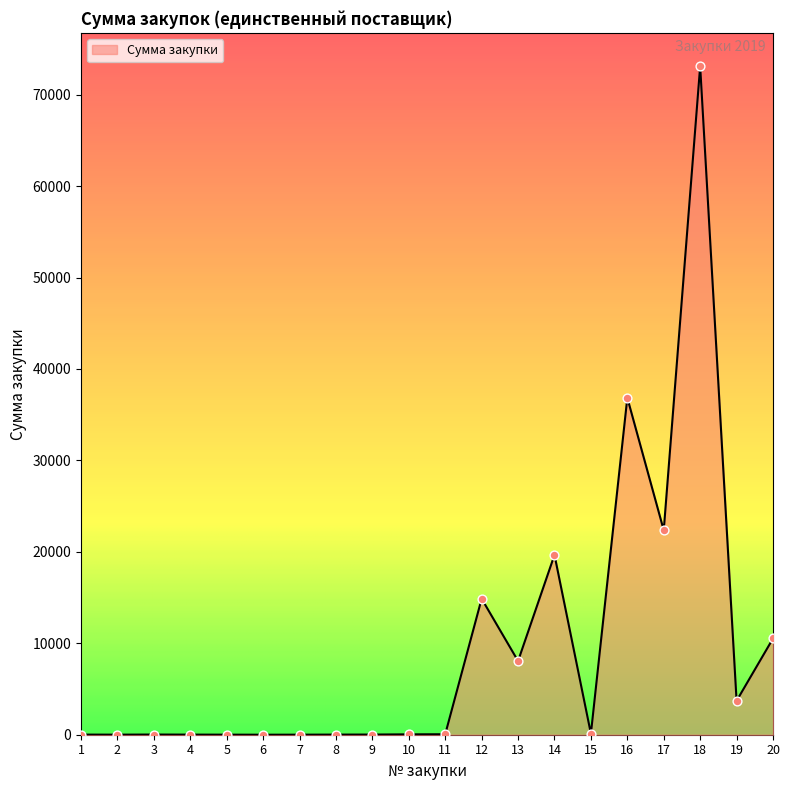

Between 18 and 13, which is larger?

18